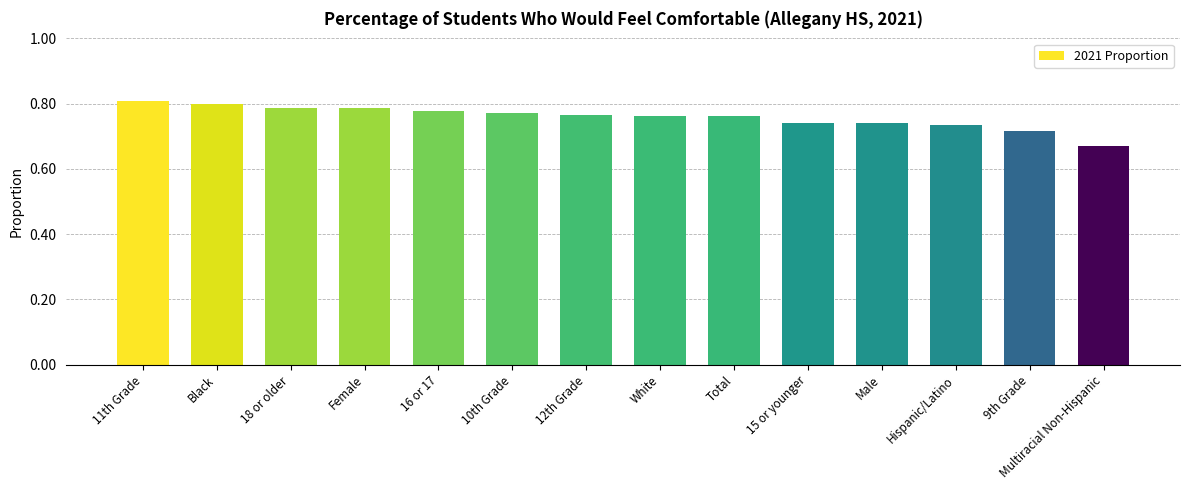

True or false: the data shows 0.2 at 16 or 17.

False